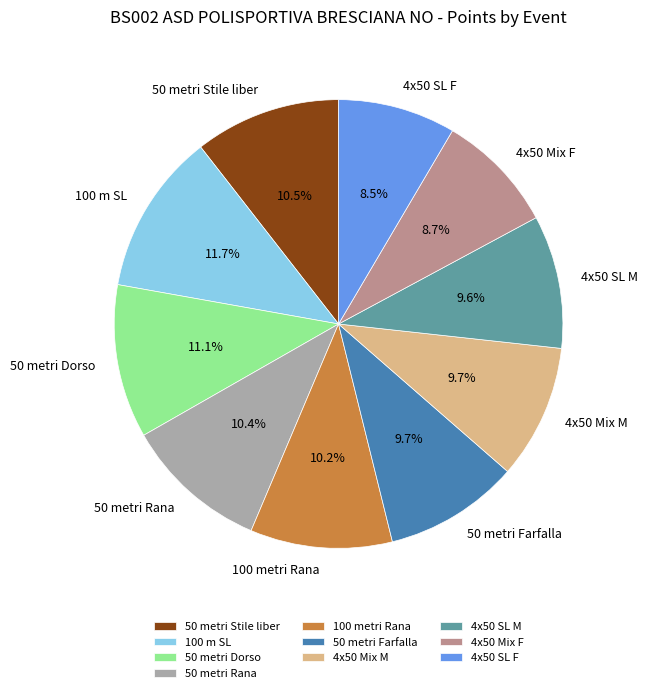

Does any single category account for the majority?

No